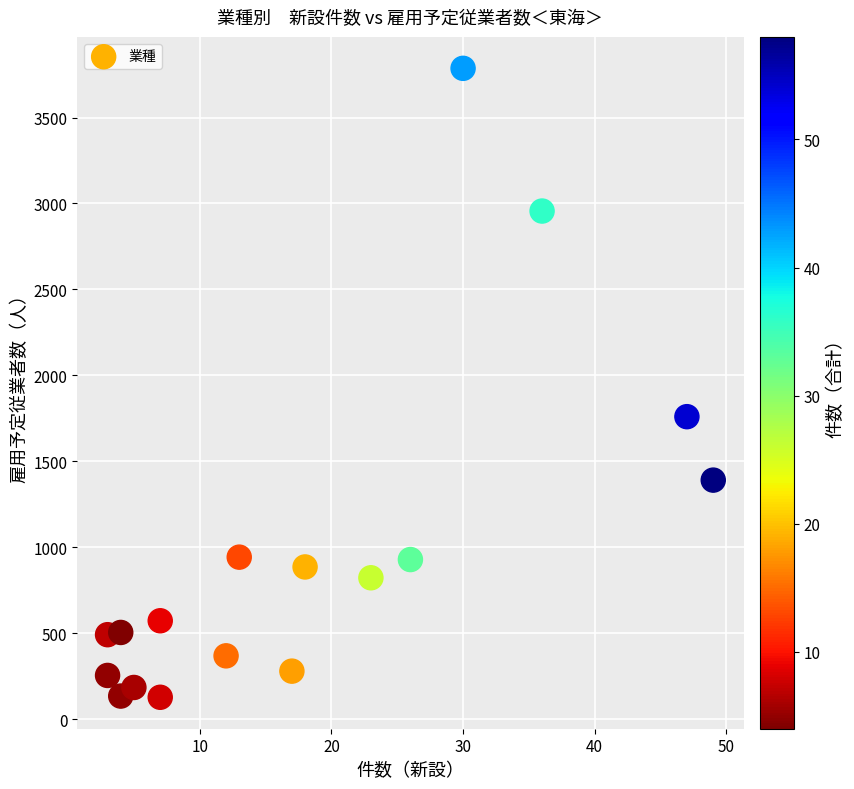

What is the range of Y values (max minus min)?

3658